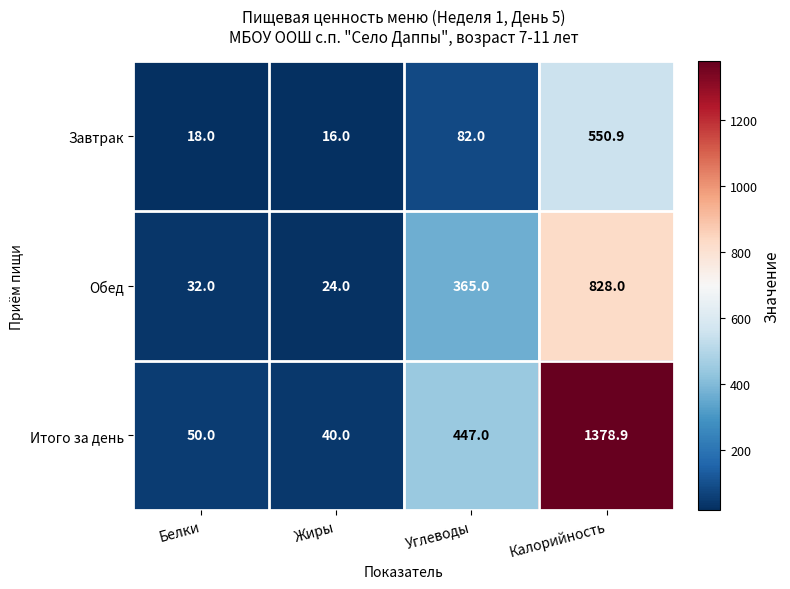

Reading left to right, transcribe all the data shown in this chart.

Завтрак: 18.0	16.0	82.0	550.9
Обед: 32.0	24.0	365.0	828.0
Итого за день: 50.0	40.0	447.0	1378.9